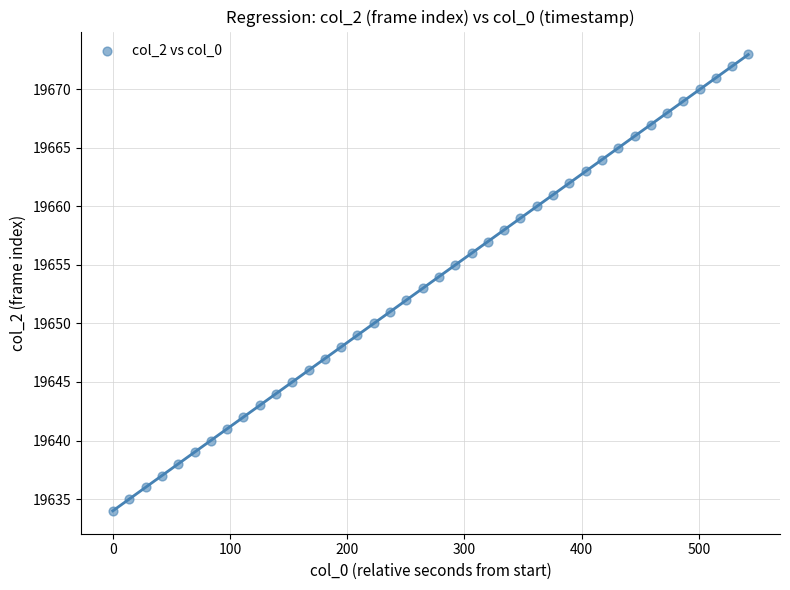

What is the range of Y values (max minus min)?

39